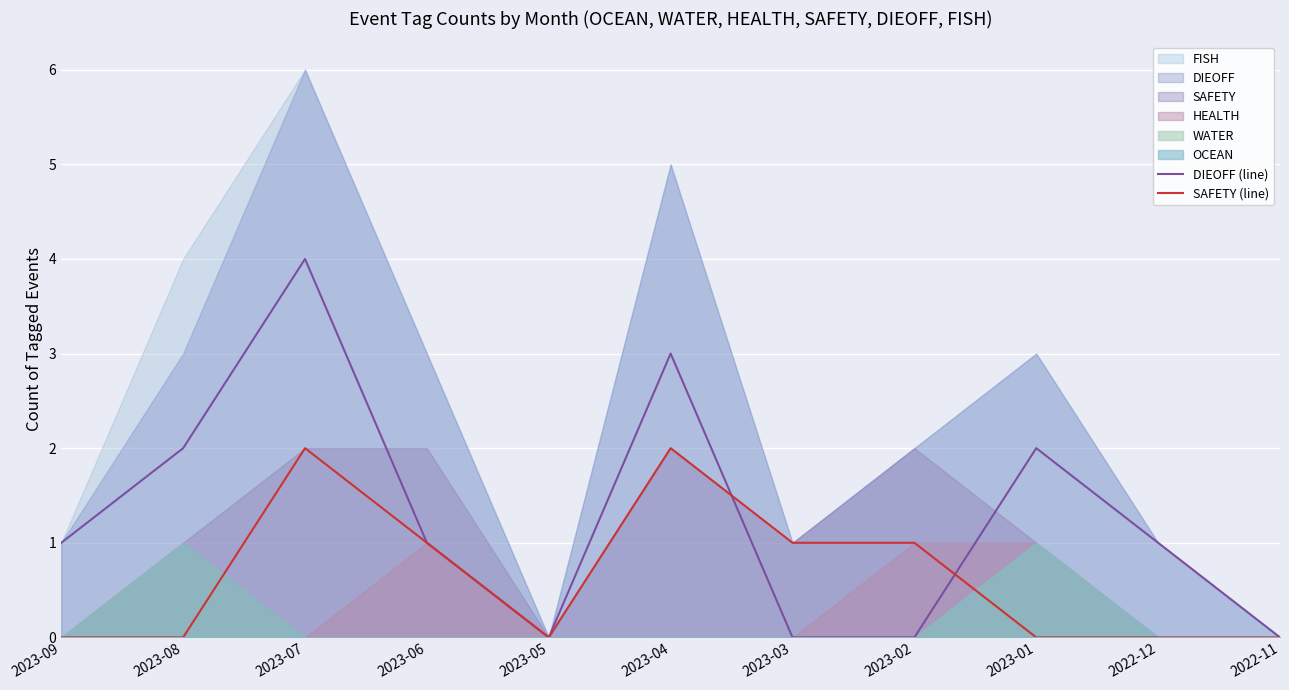

What position from the left is 2023-07?

3